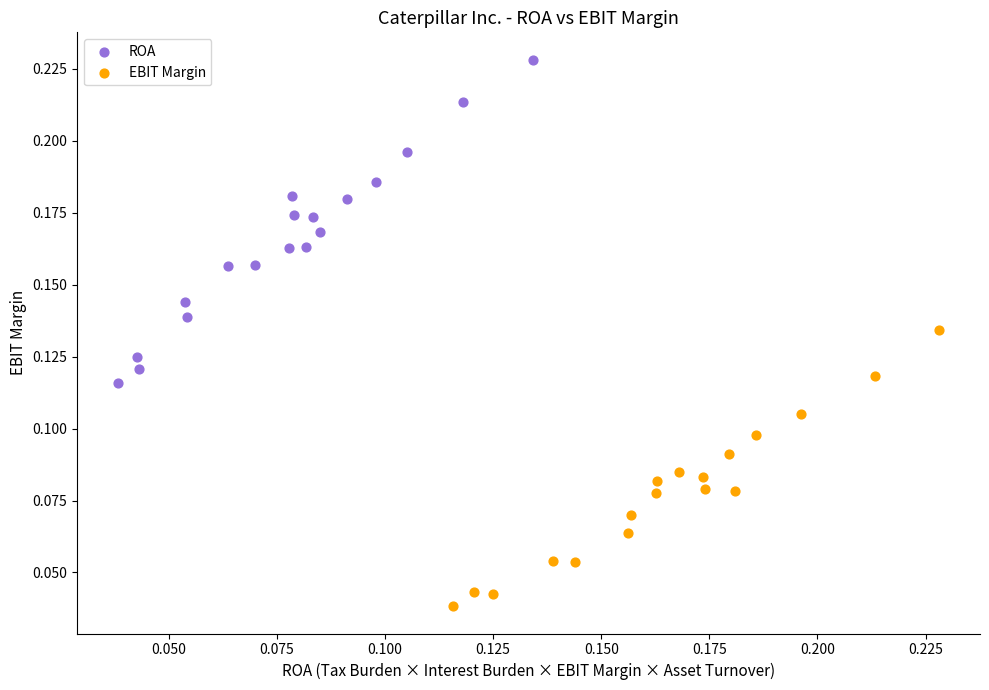

Which series reaches the maximum Y coordinate?

ROA